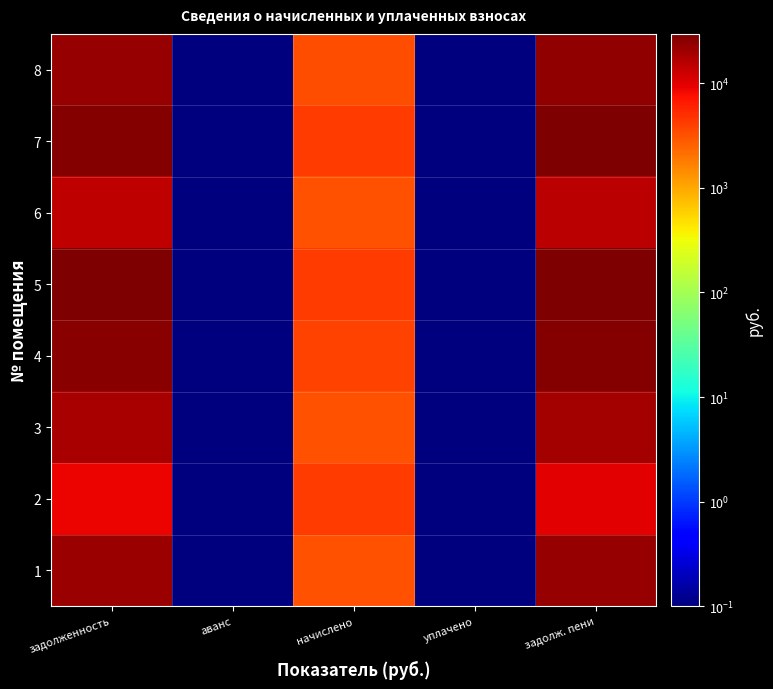

At which category does the chart reach its minimum across all series?

аванс